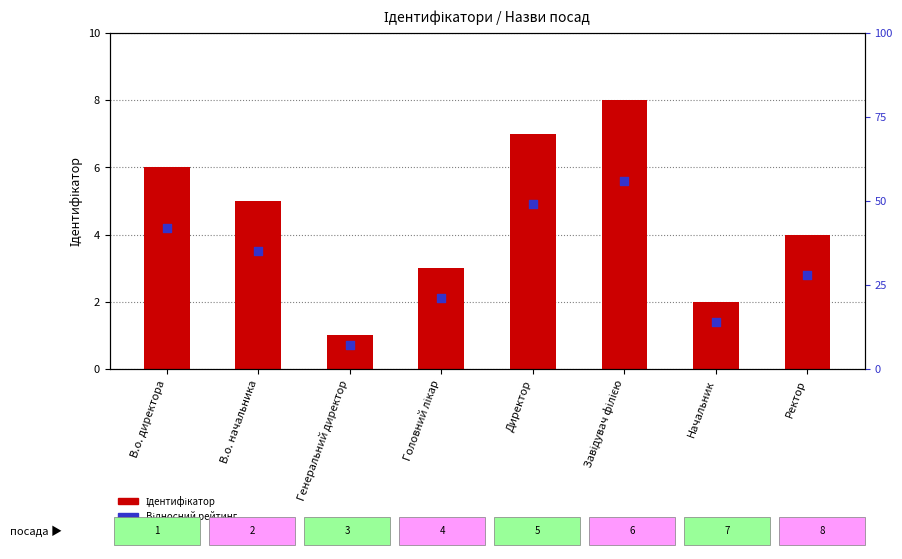

Which series has the widest spread of Y values?

Ідентифікатор